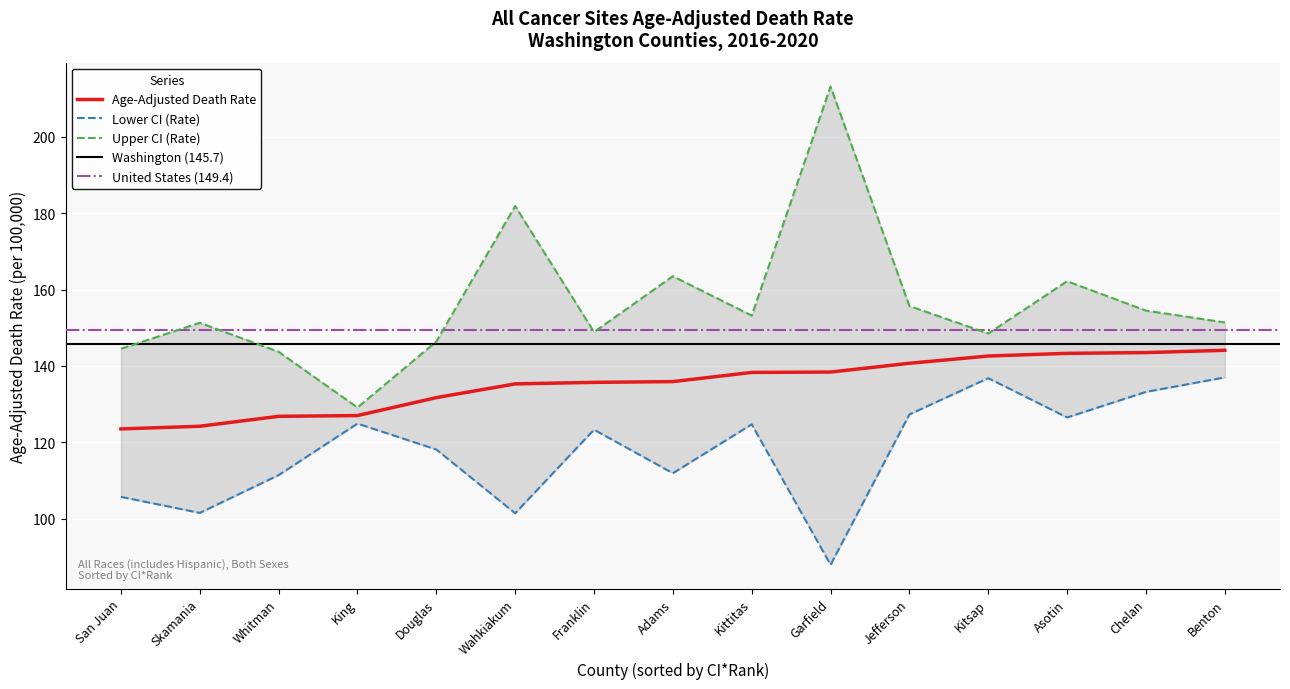

At which category does Lower CI (Rate) reach its first local valley?

Skamania